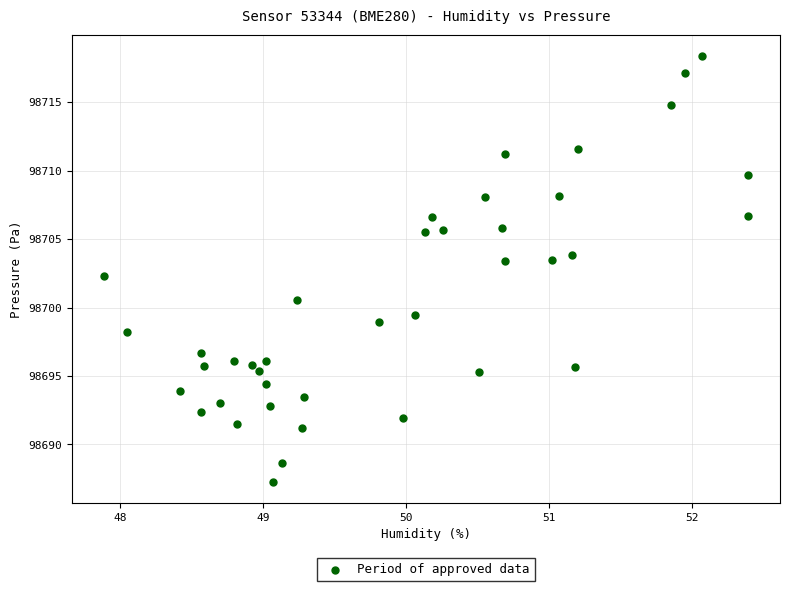

What is the range of X values (max minus min)?

4.5